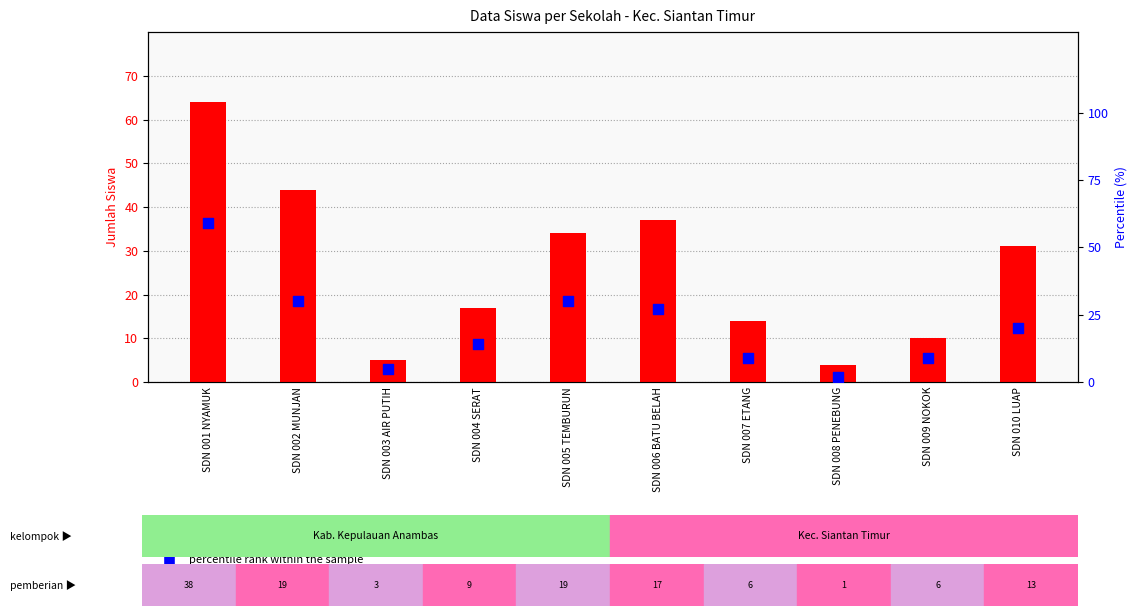

What is the total value across all series at SDN 002 MUNJAN?

74